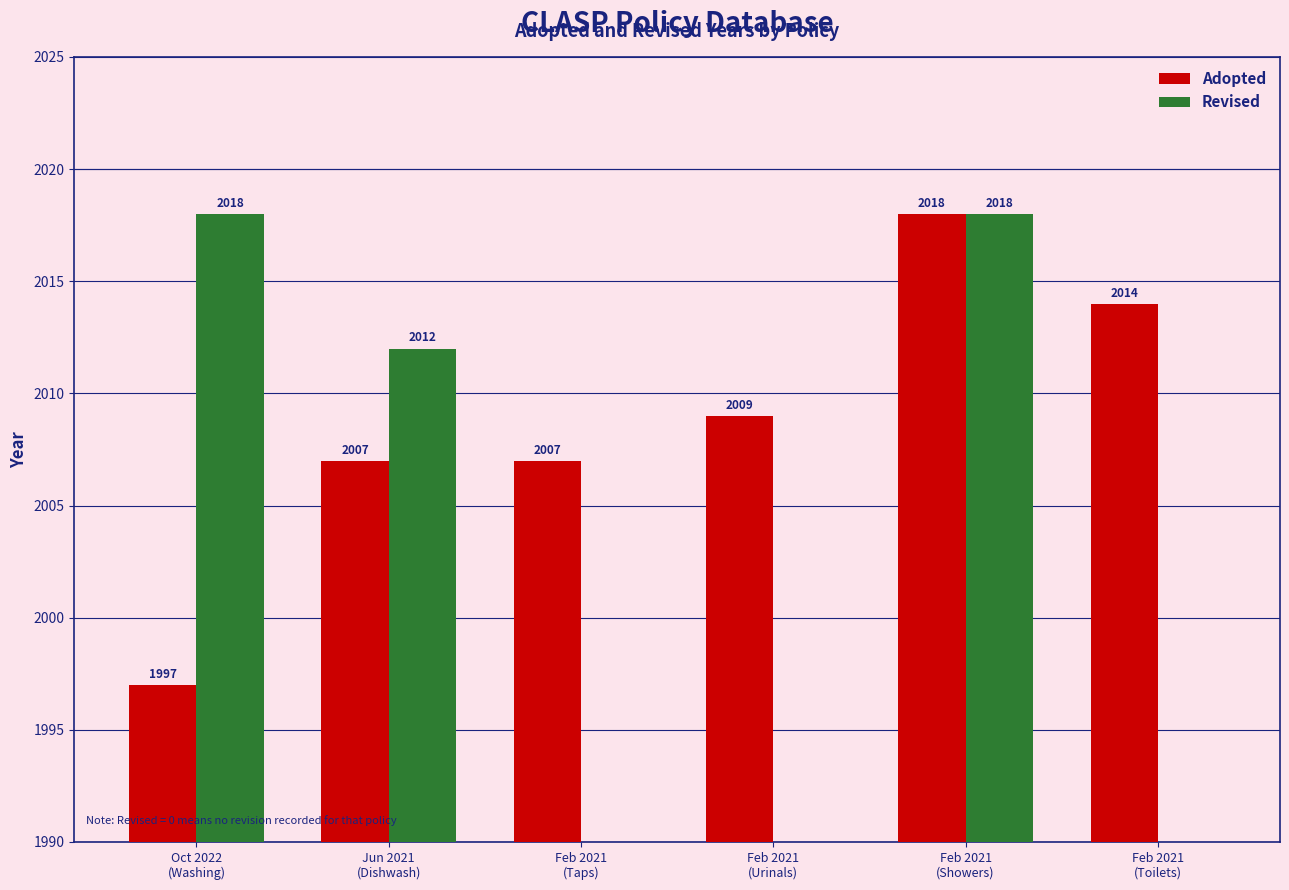

The Adopted series shows 2018 at Feb 2021
(Showers). True or false?

True